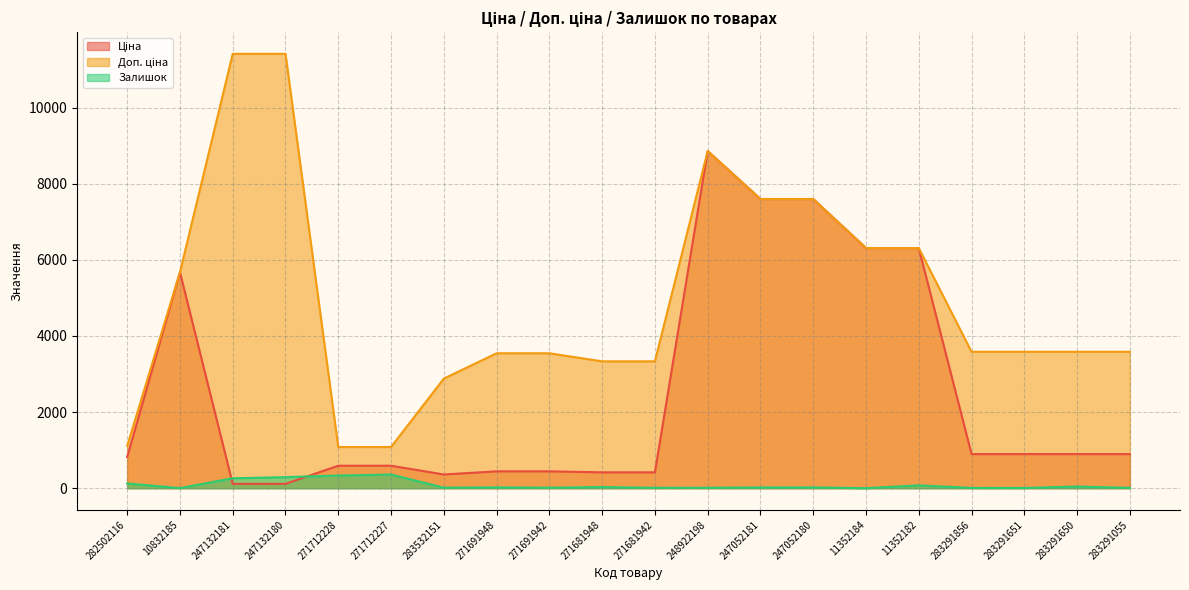

List the series in order of their peak value, lowest first.

Залишок, Ціна, Доп. ціна